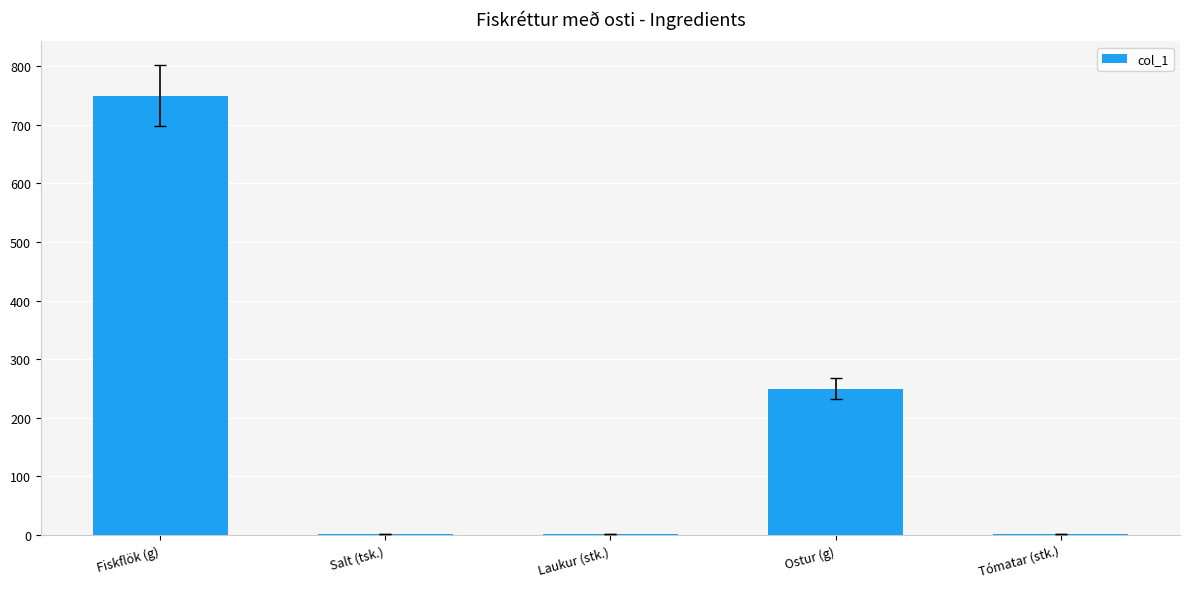

True or false: the data shows 250.0 at Ostur (g).

True